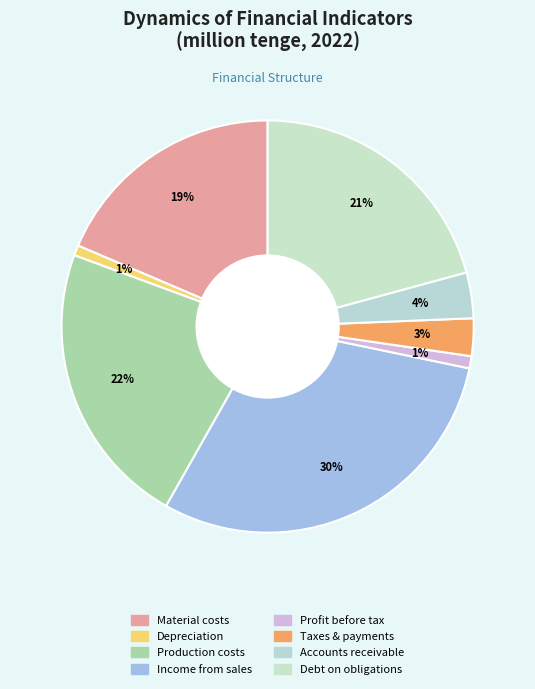

Does Taxes & payments represent more than half of the total?

No